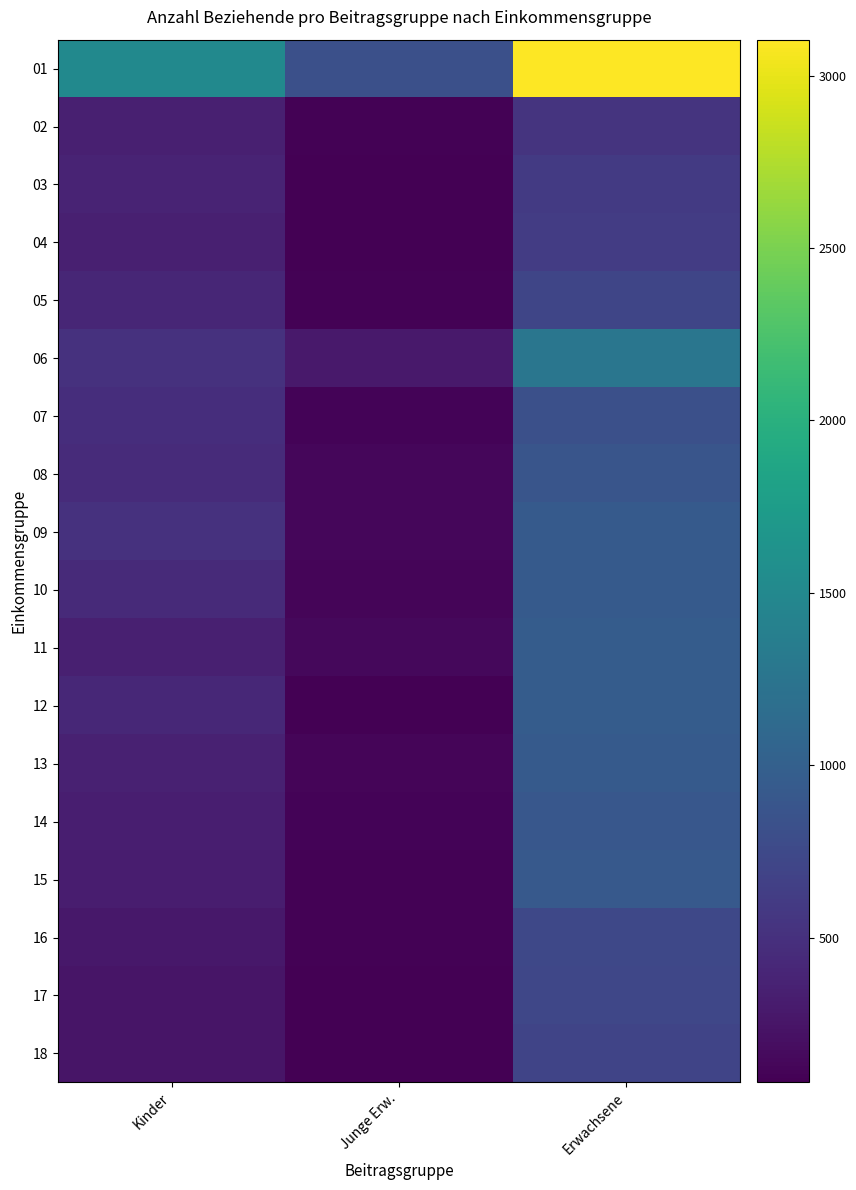

Reading right to left, what are all the values shown in this chart?

01: Erwachsene=3104	Junge Erw.=822	Kinder=1517
02: Erwachsene=537	Junge Erw.=97	Kinder=341
03: Erwachsene=593	Junge Erw.=90	Kinder=381
04: Erwachsene=620	Junge Erw.=88	Kinder=350
05: Erwachsene=717	Junge Erw.=101	Kinder=407
06: Erwachsene=1264	Junge Erw.=285	Kinder=507
07: Erwachsene=818	Junge Erw.=107	Kinder=477
08: Erwachsene=877	Junge Erw.=132	Kinder=453
09: Erwachsene=937	Junge Erw.=131	Kinder=509
10: Erwachsene=939	Junge Erw.=120	Kinder=436
11: Erwachsene=963	Junge Erw.=141	Kinder=348
12: Erwachsene=955	Junge Erw.=91	Kinder=416
13: Erwachsene=943	Junge Erw.=127	Kinder=358
14: Erwachsene=907	Junge Erw.=108	Kinder=330
15: Erwachsene=929	Junge Erw.=102	Kinder=318
16: Erwachsene=734	Junge Erw.=96	Kinder=272
17: Erwachsene=720	Junge Erw.=83	Kinder=252
18: Erwachsene=696	Junge Erw.=81	Kinder=250